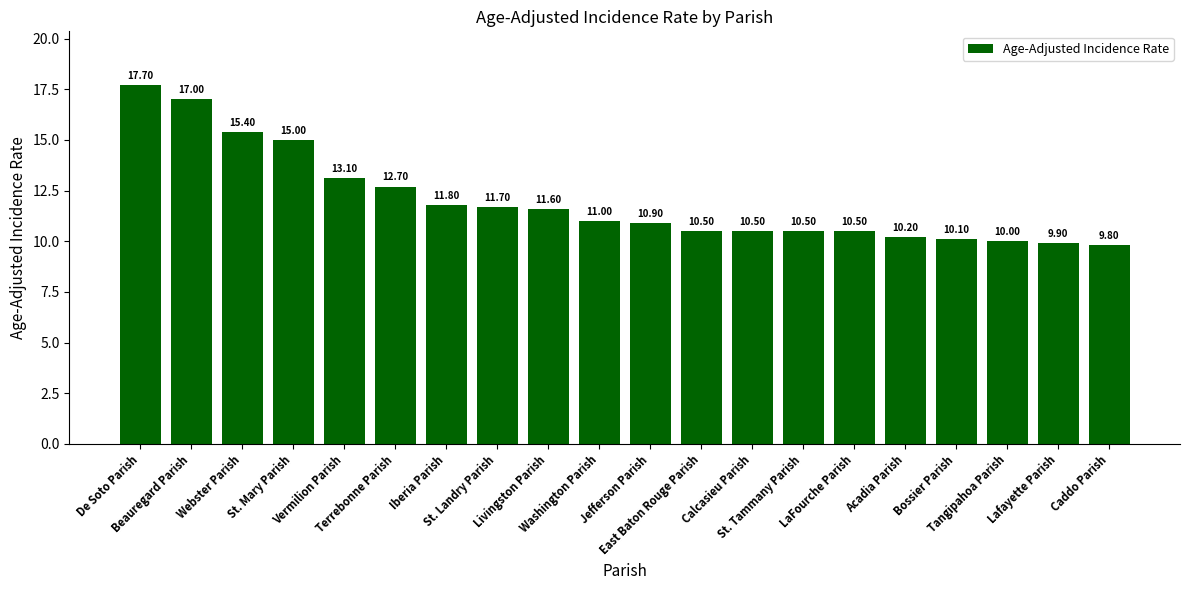

What is the label of the 14th bar from the left?

St. Tammany Parish